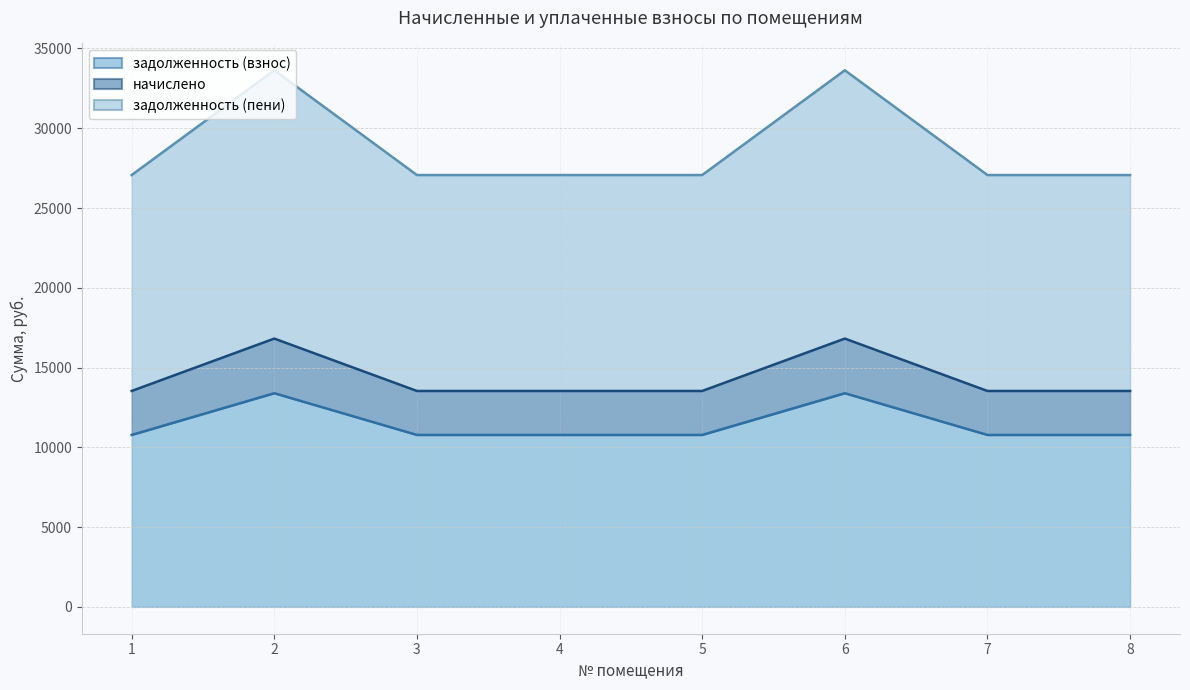

What is the highest value of the задолженность (взнос) series?

13393.2